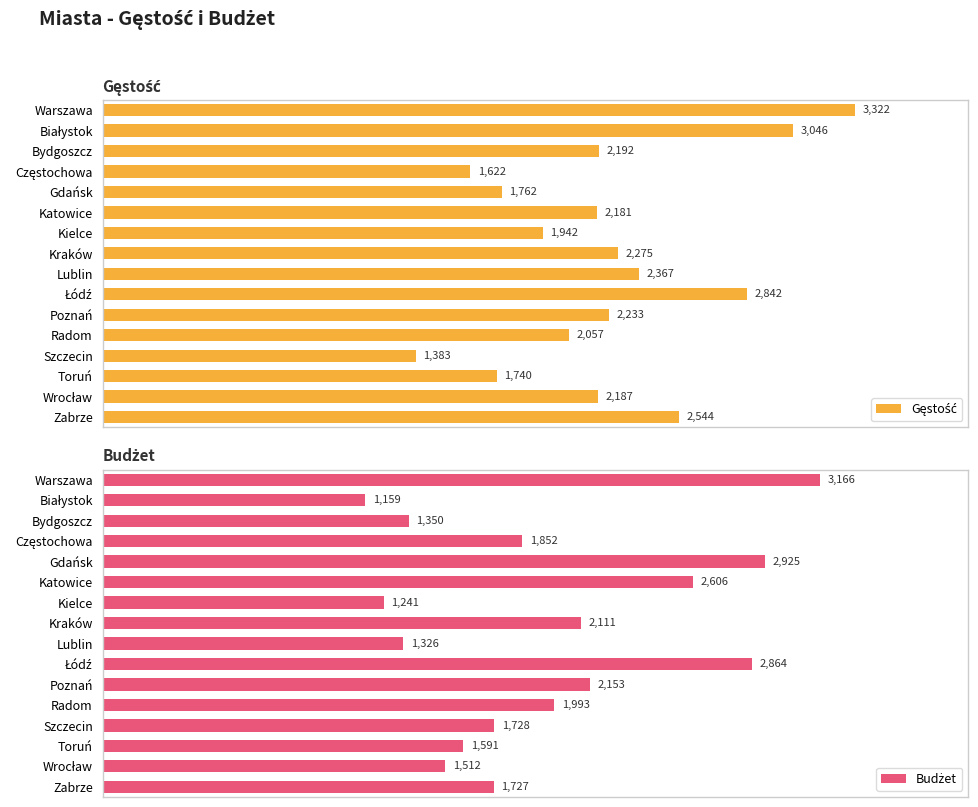

Which series has the widest spread of values?

Budżet